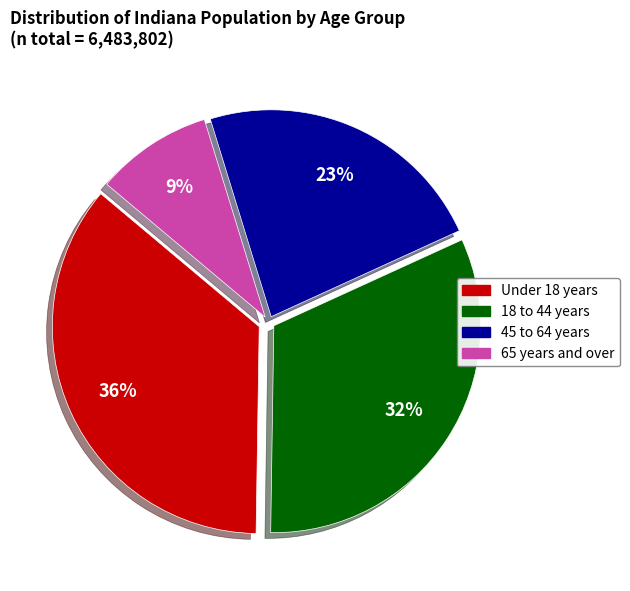

Is there any slice that represents more than half of the pie?

No